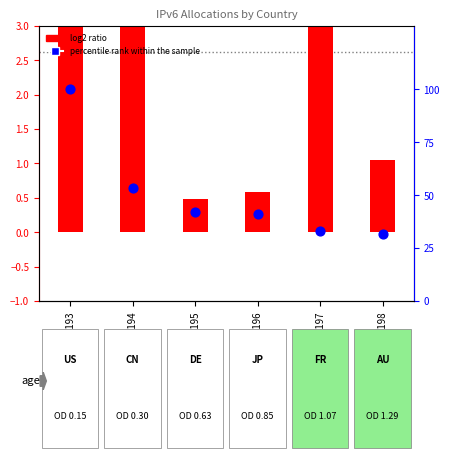

What are all the series names shown in the legend?

log2 ratio, percentile rank within the sample